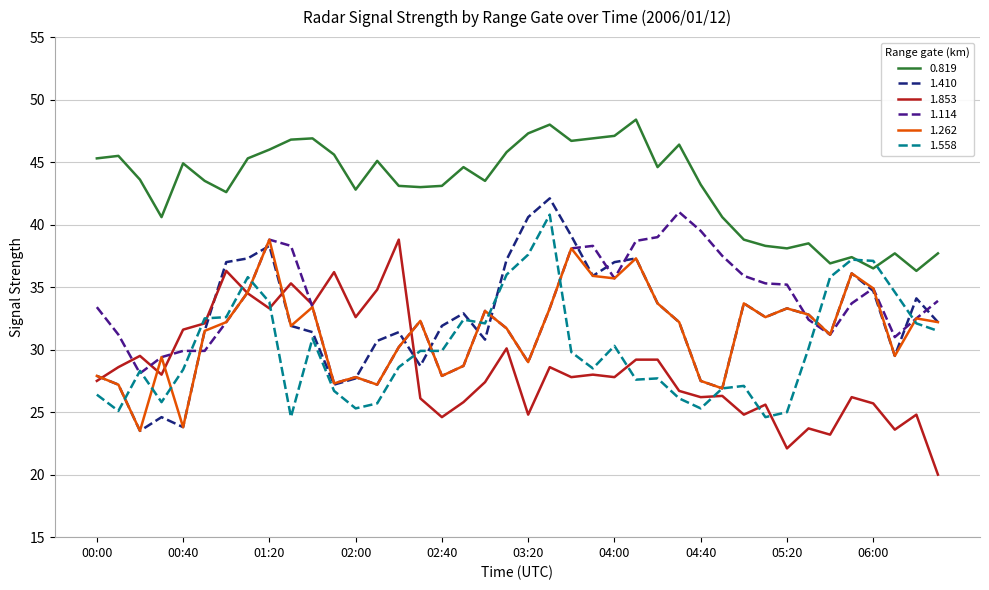

What is the difference between the maximum and minimum values in the 1.114 series?

13.8